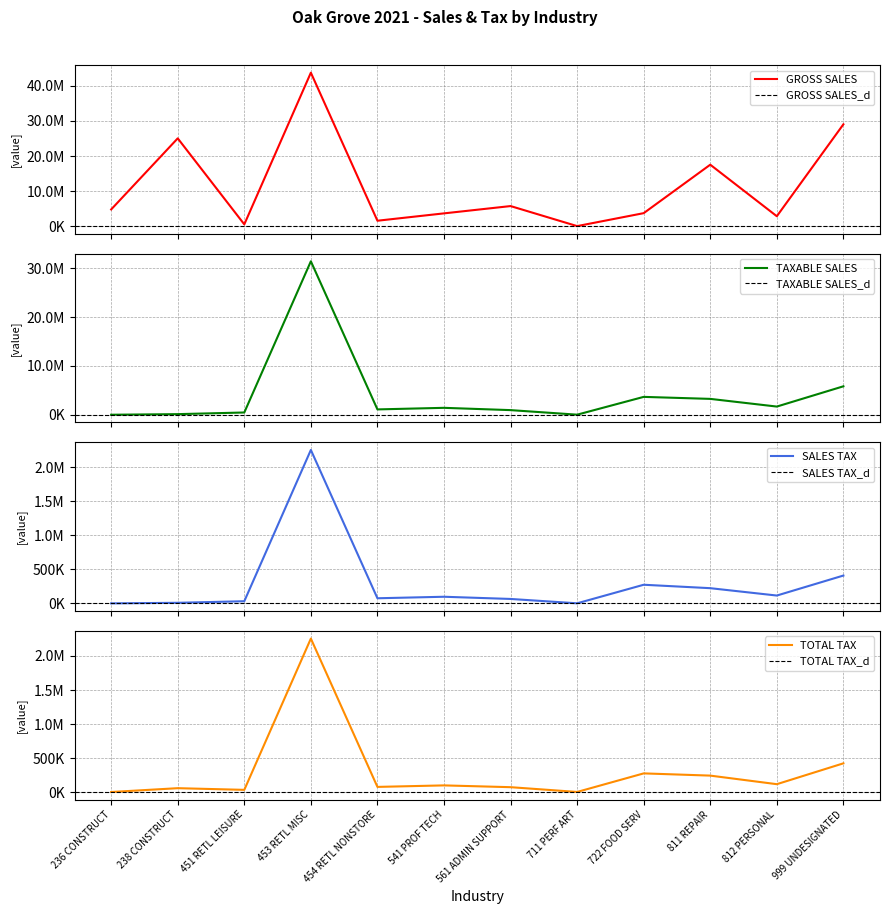

True or false: TAXABLE SALES has more than 2 points higher than both neighbors.

True